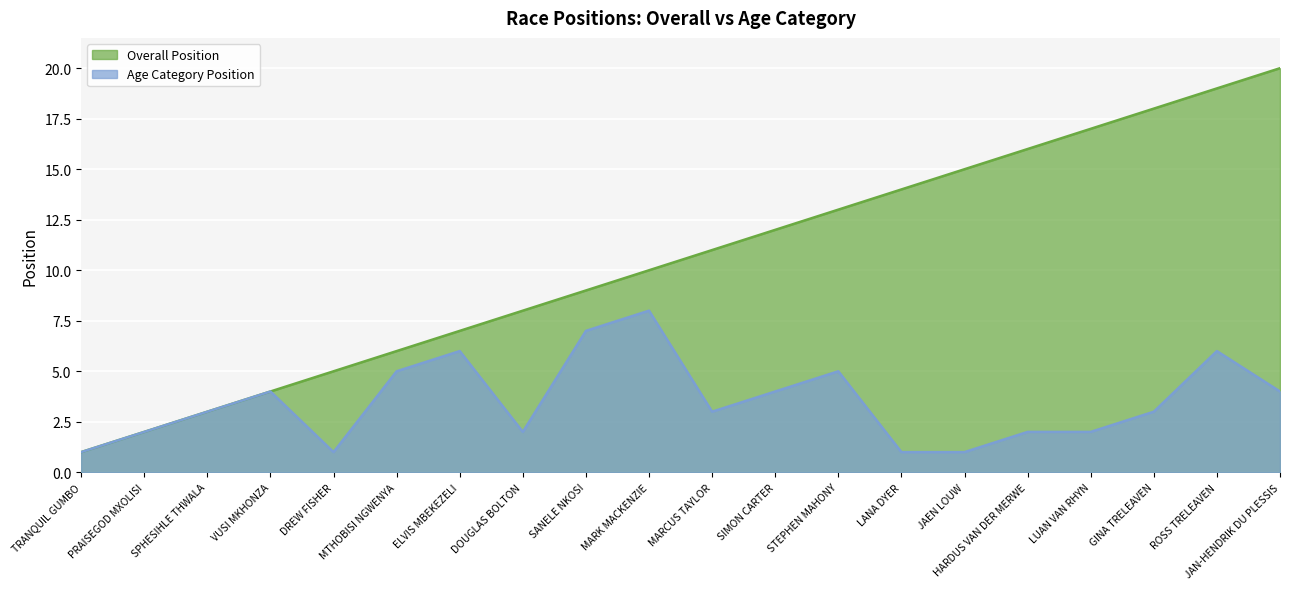

How many values in the Age Category Position series are below 3?

8